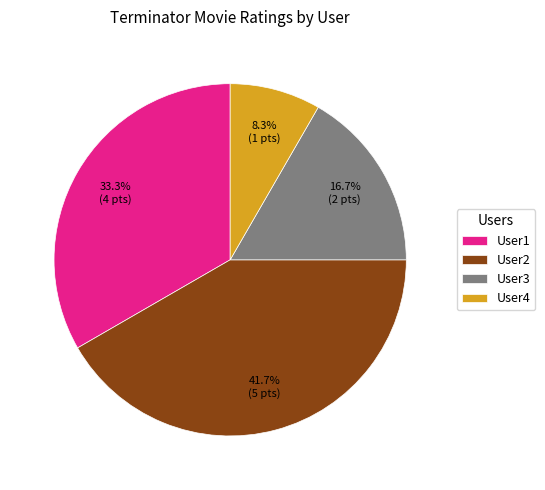

What is the ratio of the value at User1 to the value at User4?

4.0